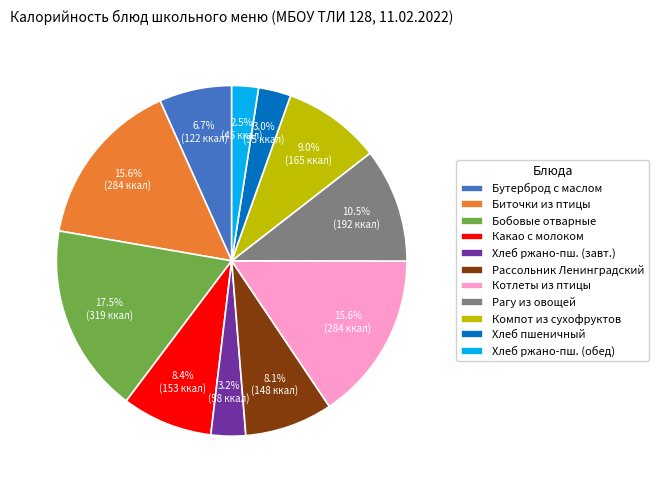

Between Бутерброд с маслом and Биточки из птицы, which is larger?

Биточки из птицы